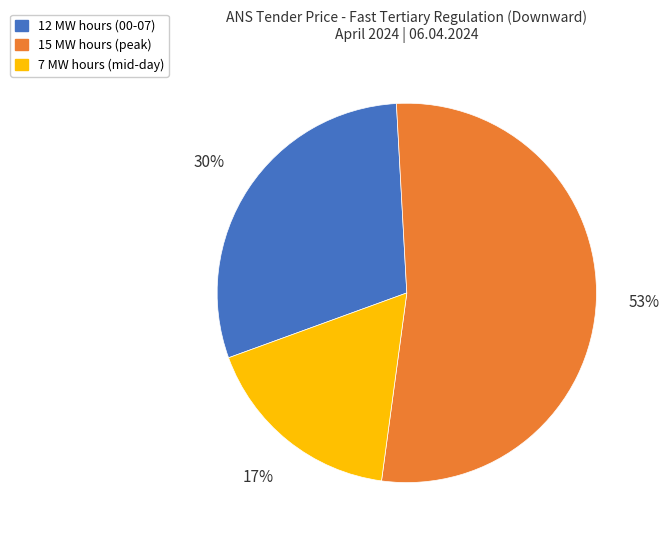

To the nearest percent, what portion does 15 MW hours (peak) represent?

53%